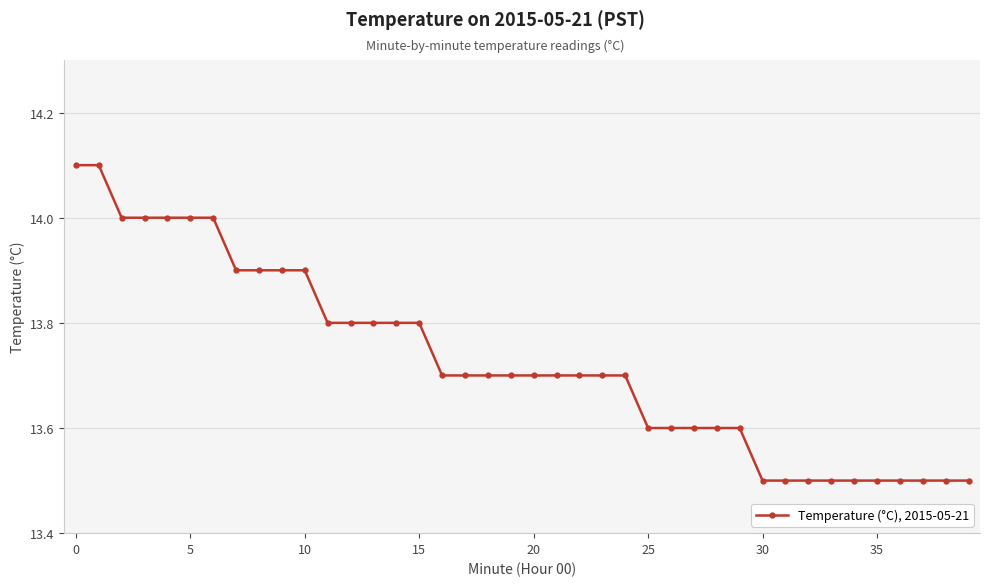

Does the chart have visible grid lines?

Yes